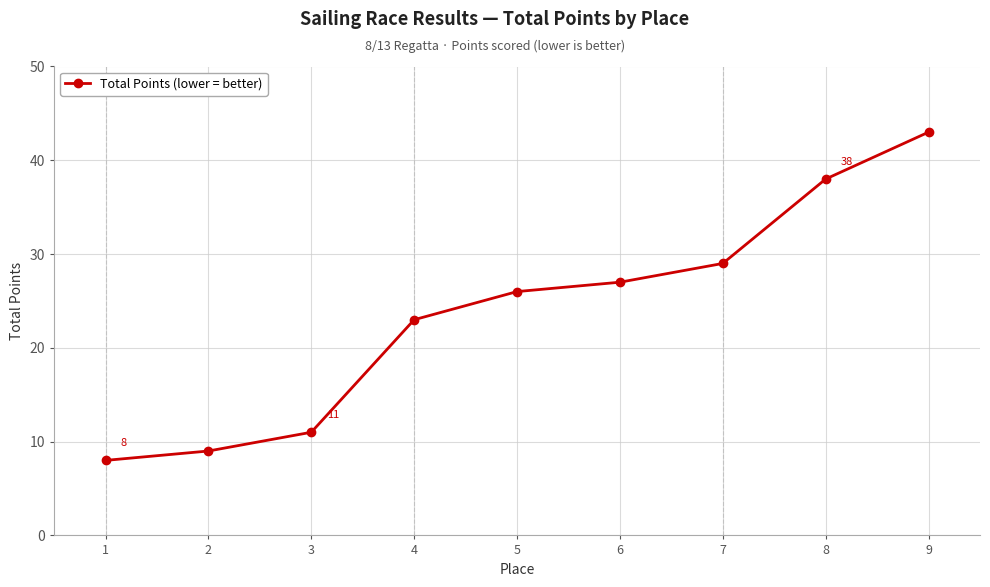

What is the difference between the second highest and minimum values?

30